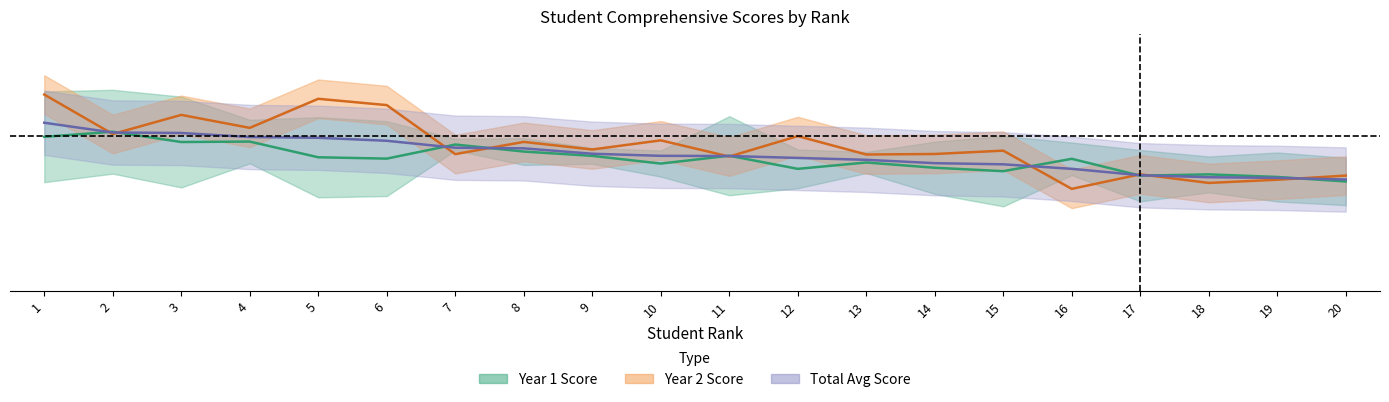

At which label does Total reach its peak?

1